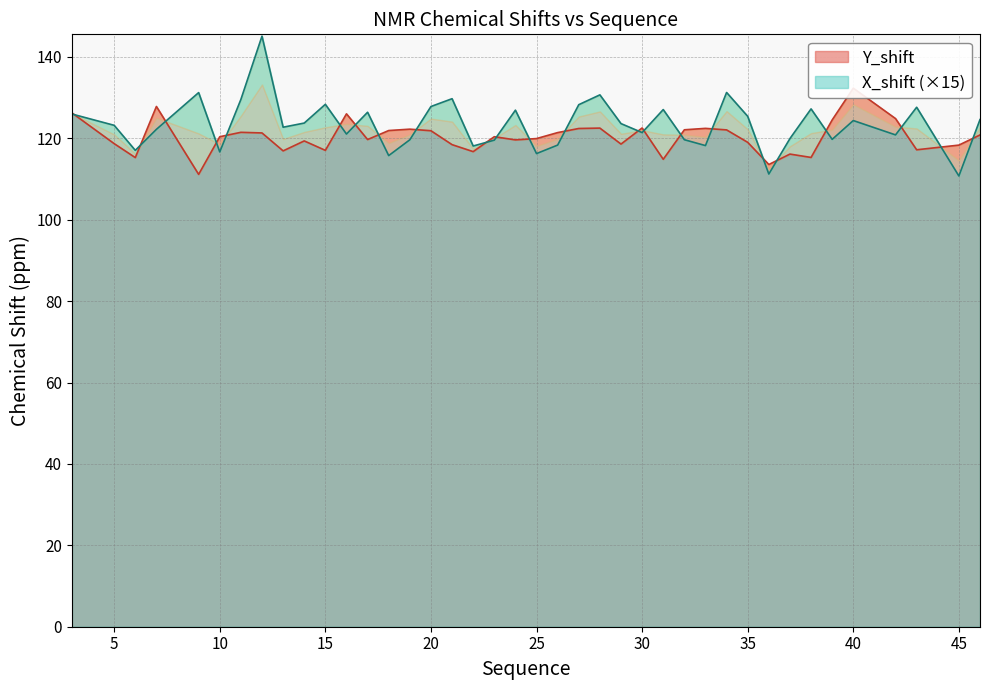

Count the number of categories in the chart.

40